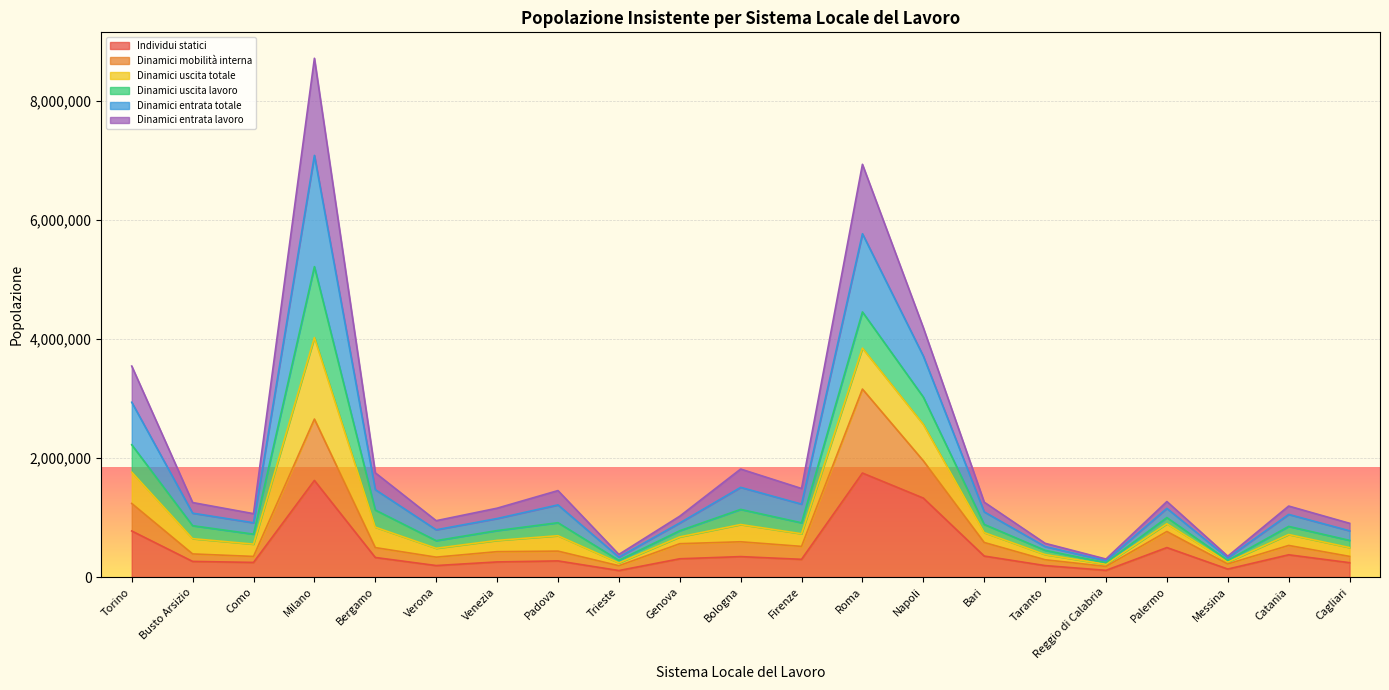

What are all the series names shown in the legend?

Individui statici, Dinamici mobilità interna, Dinamici uscita totale, Dinamici uscita lavoro, Dinamici entrata totale, Dinamici entrata lavoro